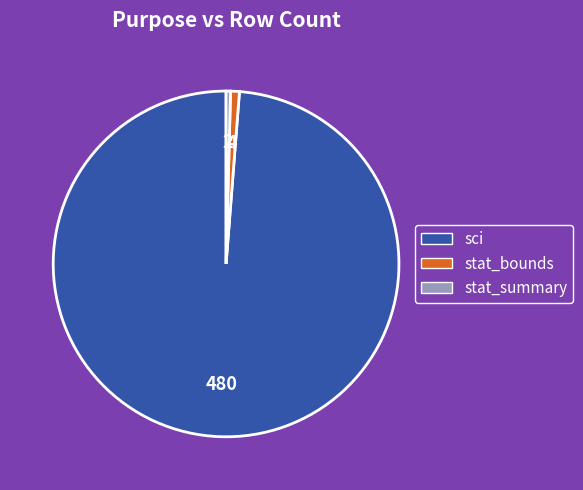

Is there any slice that represents more than half of the pie?

Yes